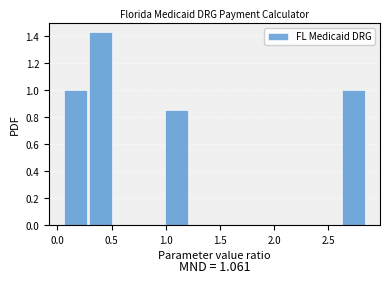

Which range on the x-axis has the tallest bar?

0.30 to 0.50